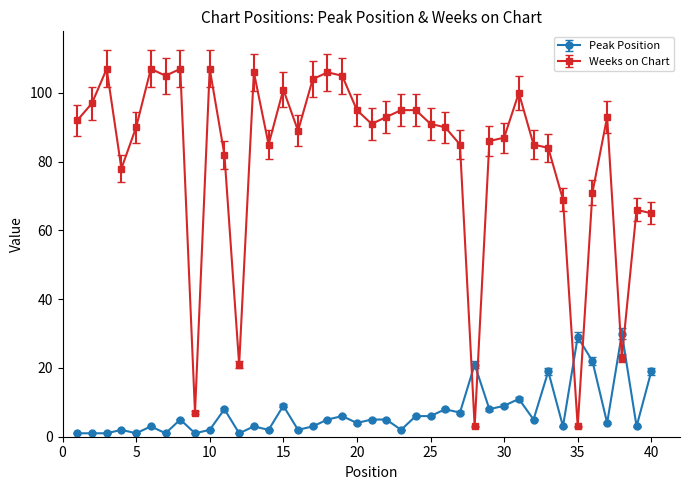

How many lines are shown in the chart?

2